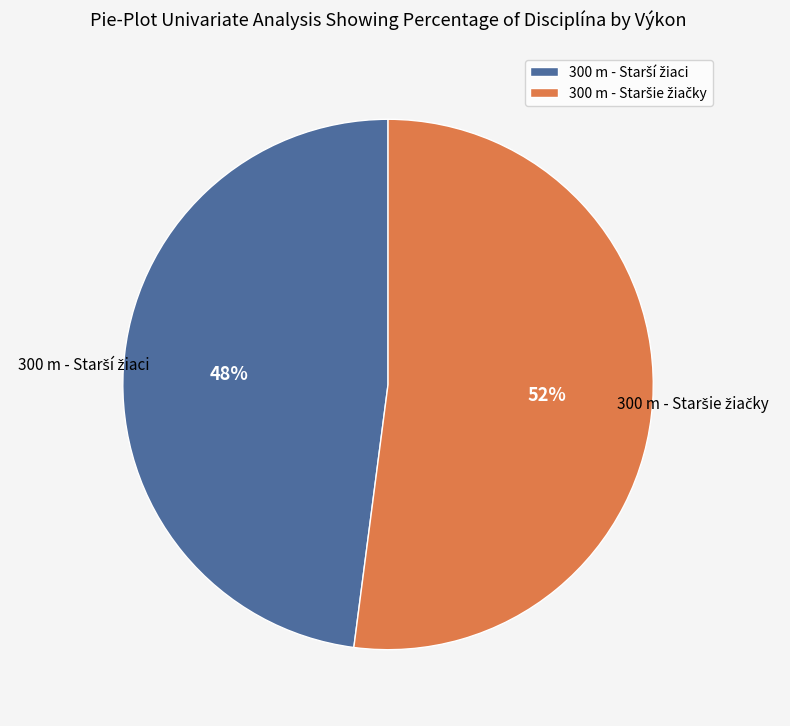

Is there a majority slice in this chart?

Yes